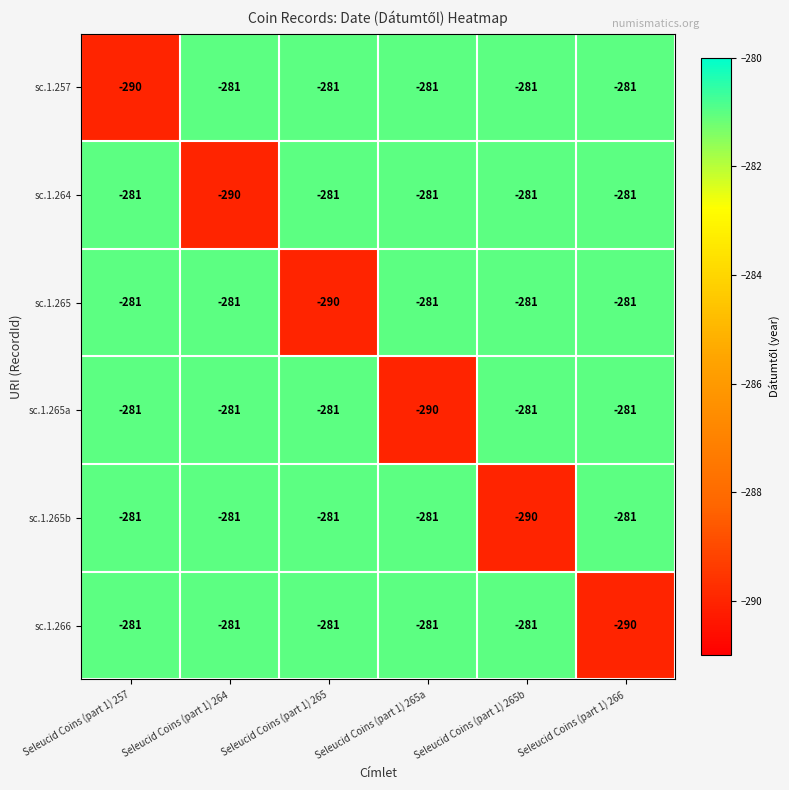

How many categories are shown in the chart?

6